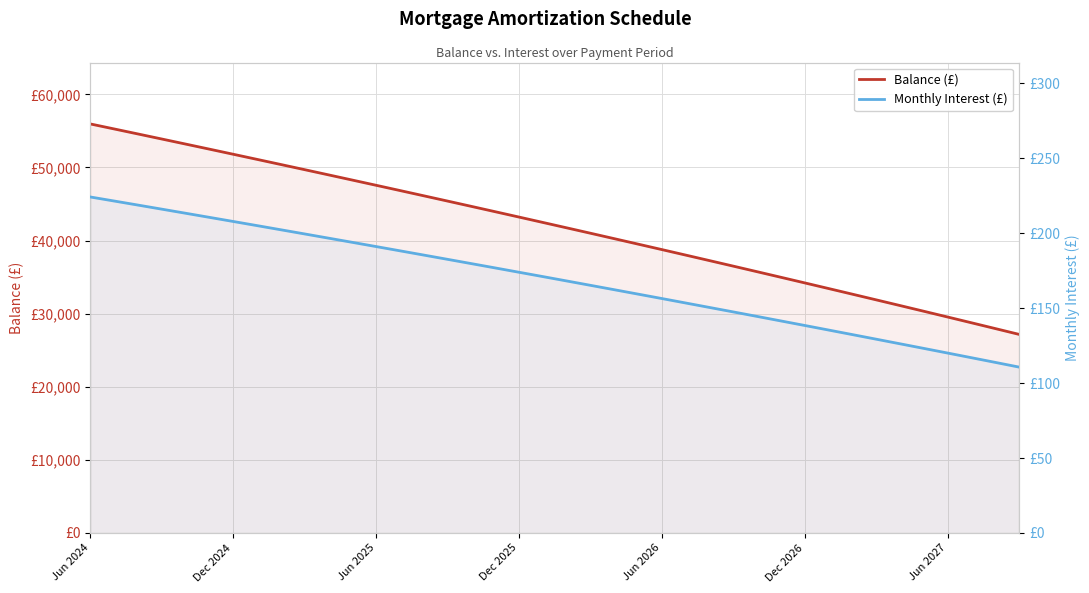

Which series has the largest total across all categories?

Balance (£)